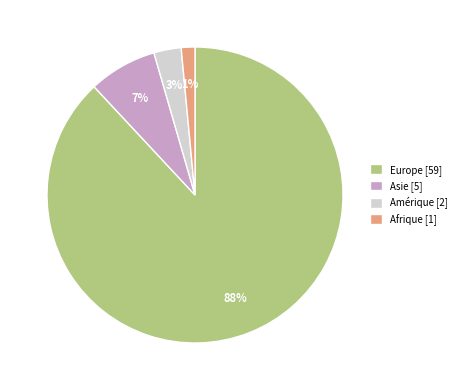

Rank the categories by value from lowest to highest.

Afrique [1], Amérique [2], Asie [5], Europe [59]